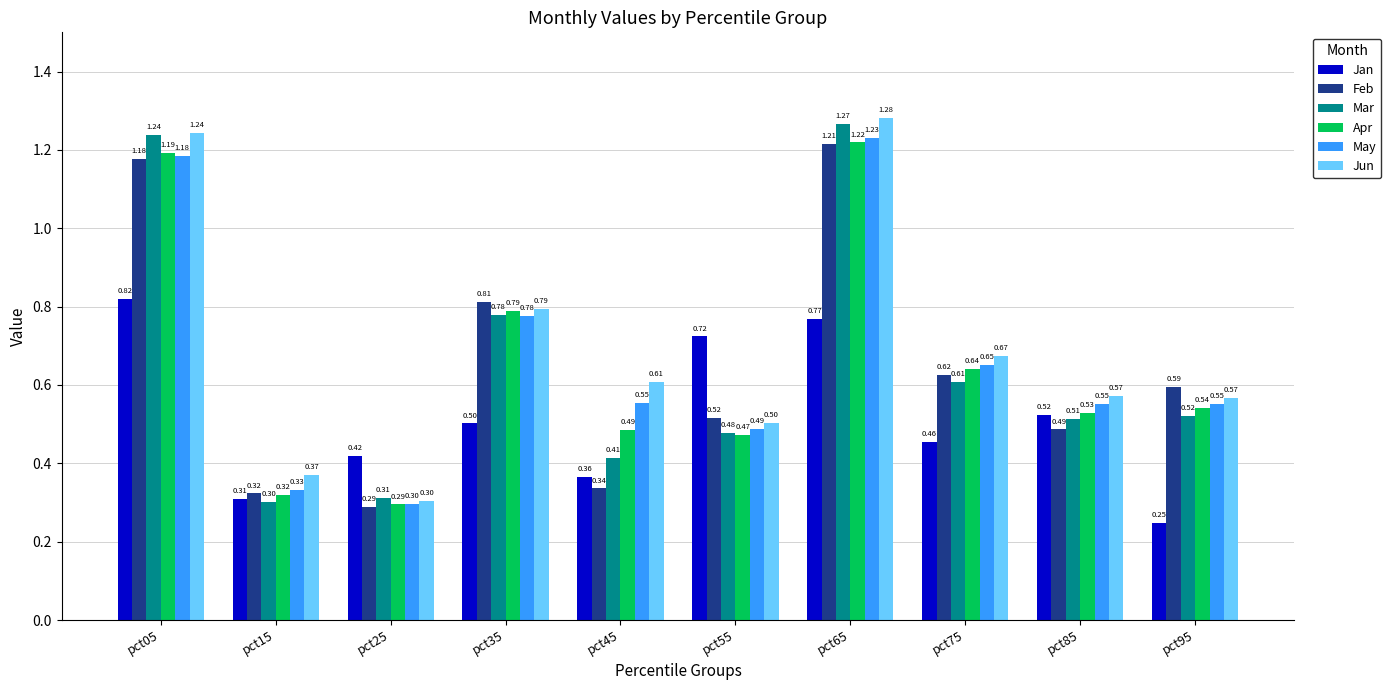

List the labels in order of Feb value, smallest first.

pct25, pct15, pct45, pct85, pct55, pct95, pct75, pct35, pct05, pct65